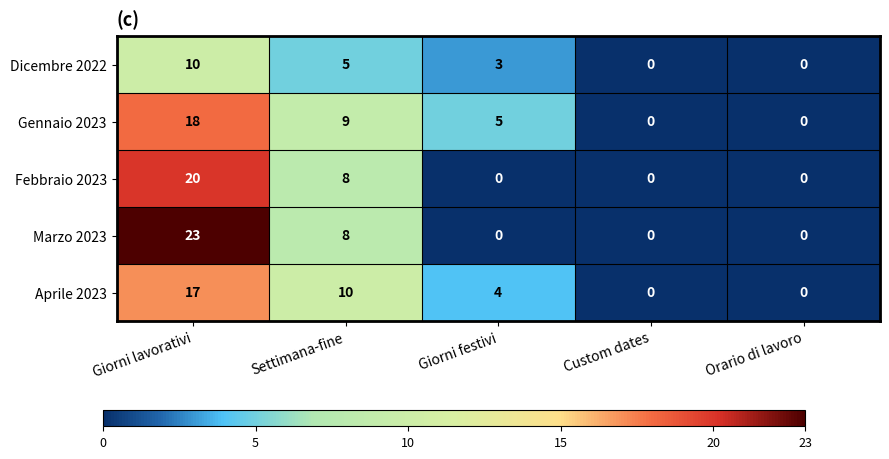

What is the maximum value shown in the chart?

23